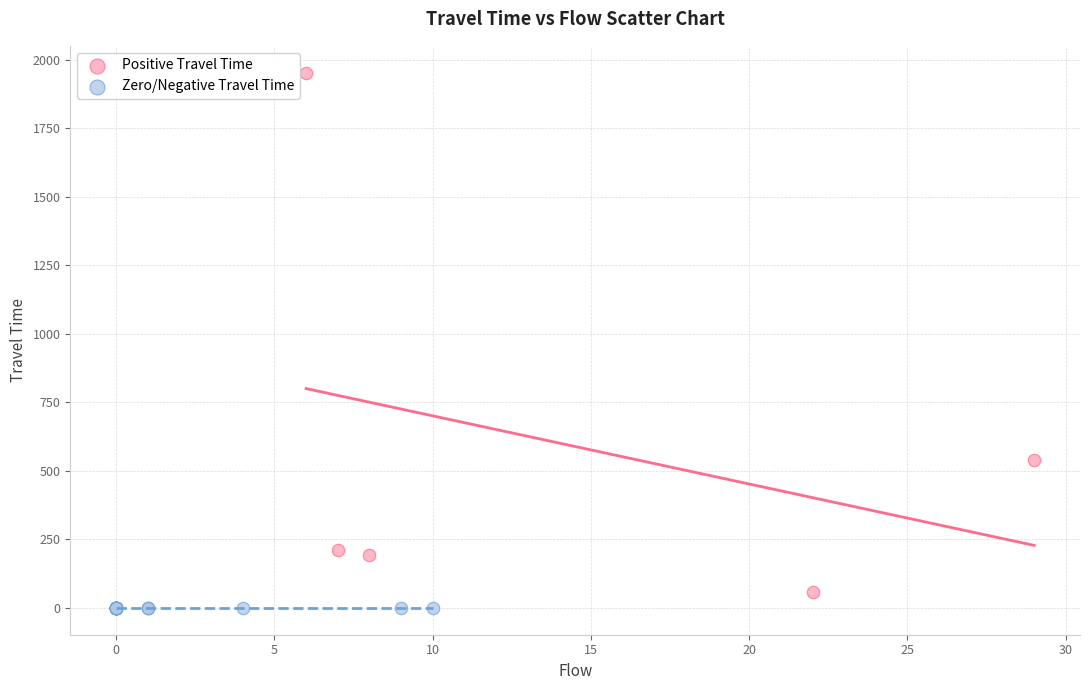

Which series reaches the maximum Y coordinate?

Positive Travel Time